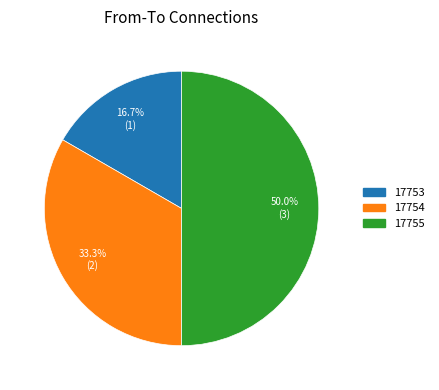

Between 17753 and 17754, which is larger?

17754